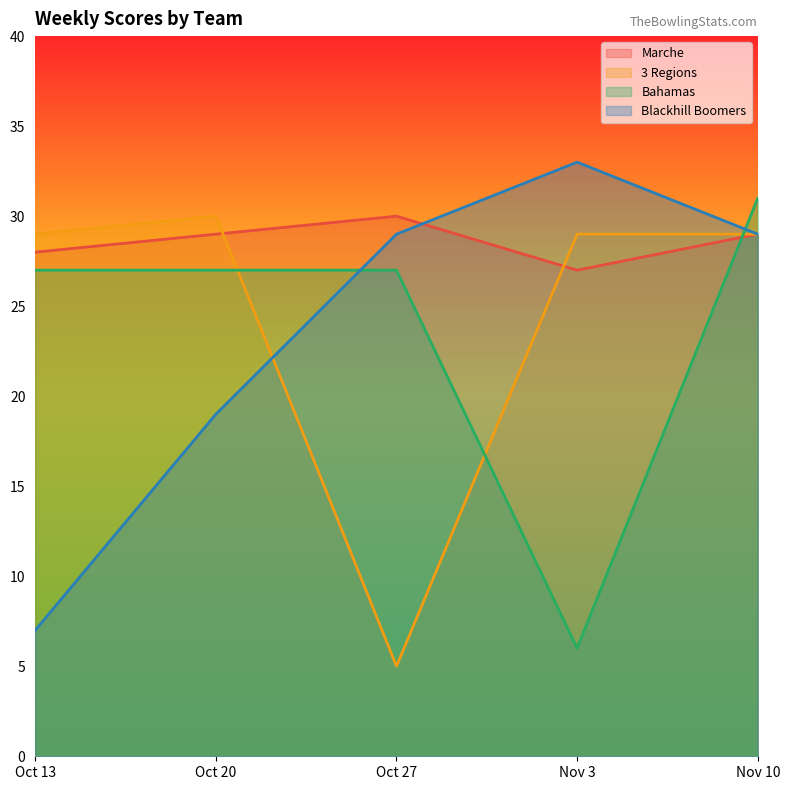

Does the chart have visible grid lines?

No